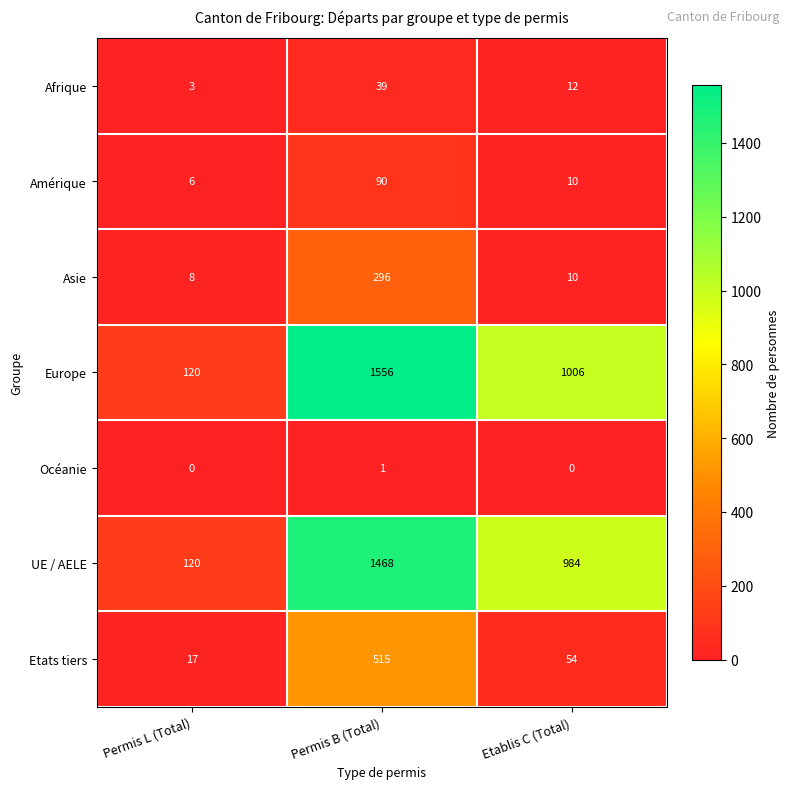

At which label does Amérique reach its peak?

Permis B (Total)